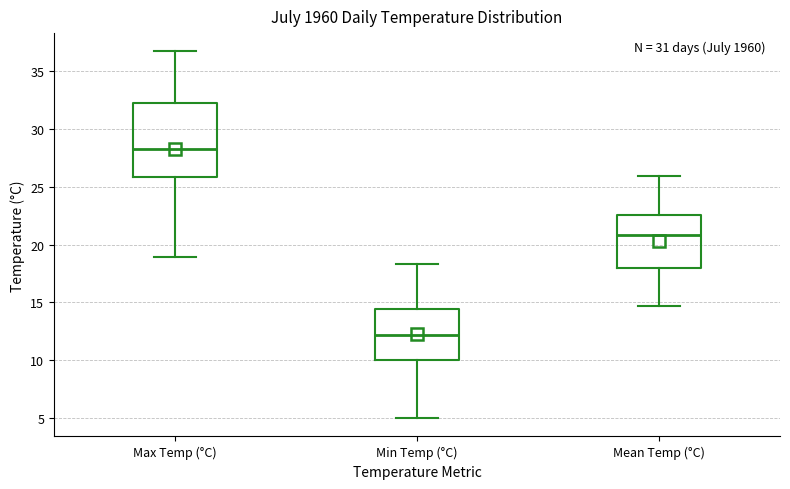

Reading left to right, transcribe this box plot: for each box, give where its median line is, the range the box spans, and where its two whiskers end, as read against the y-axis. The values are not printed on the chart, so give them approximately, as read against the axis.

Max Temp (°C): median 28.5, box 26.0 to 32.0, whiskers 19.0 to 36.5
Min Temp (°C): median 12.0, box 10.0 to 14.5, whiskers 5.0 to 18.5
Mean Temp (°C): median 21.0, box 18.0 to 22.5, whiskers 14.5 to 26.0